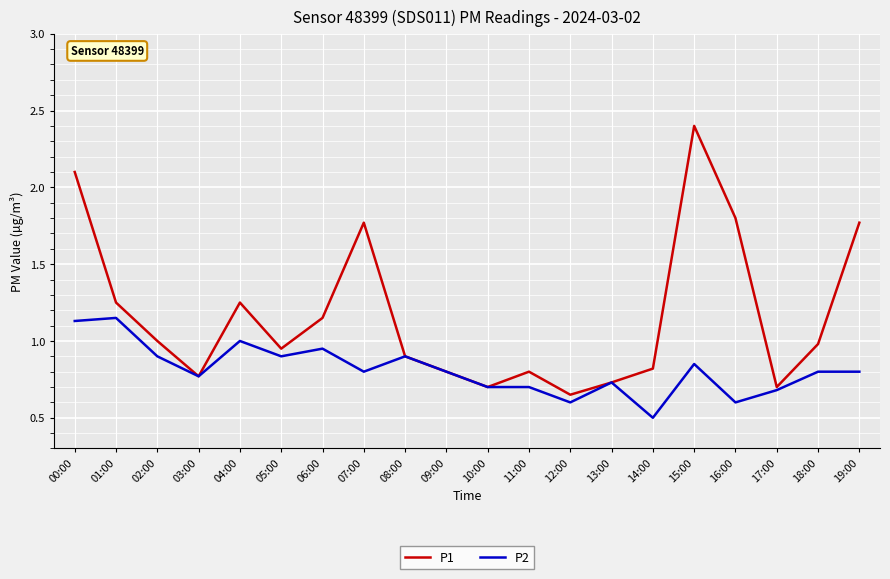

What position from the left is 15:00?

16